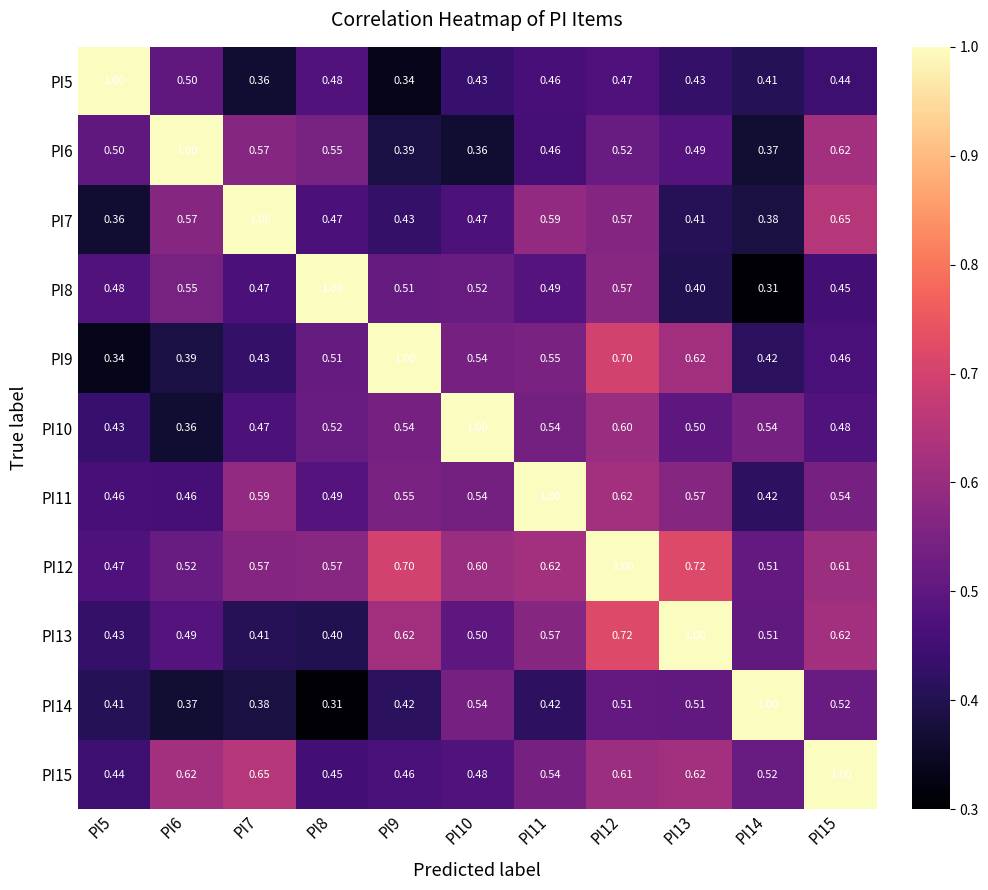

What is the total value across all series at PI9?

6.0